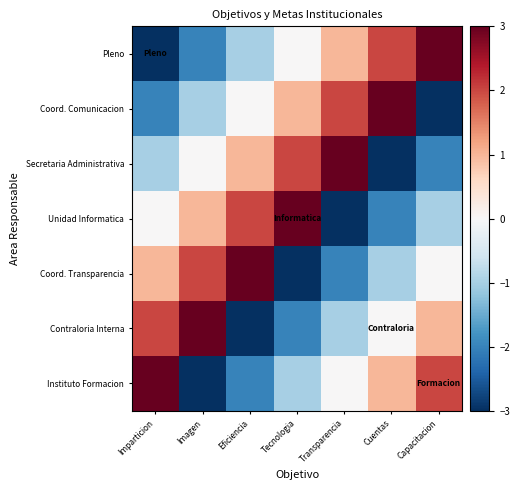

Rank the series at Transparencia from highest to lowest value.

Secretaria Administrativa, Coord. Comunicacion, Pleno, Instituto Formacion, Contraloria Interna, Coord. Transparencia, Unidad Informatica